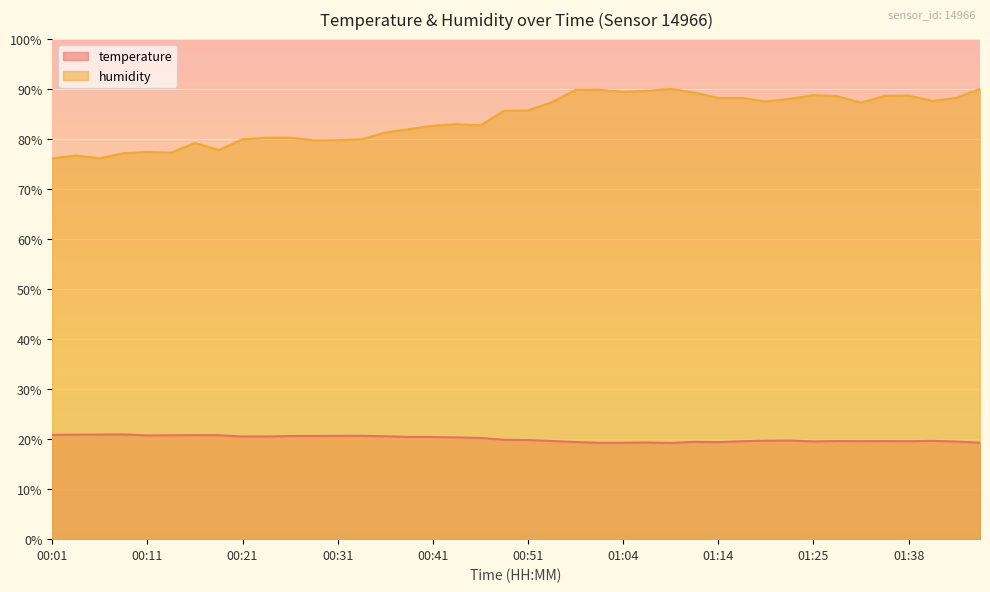

Between 01:38 and 00:59, which is larger?

01:38